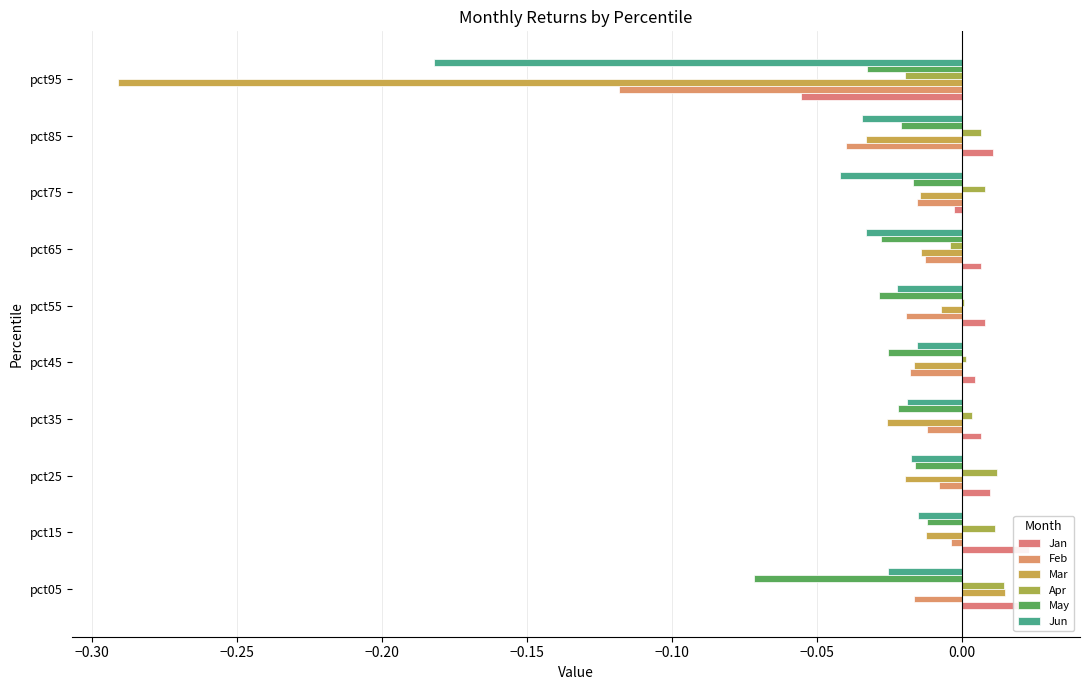

Reading right to left, what are all the values shown in this chart?

Jan: -0.1	0.0	-0.0	0.0	0.0	0.0	0.0	0.0	0.0	0.0
Feb: -0.1	-0.0	-0.0	-0.0	-0.0	-0.0	-0.0	-0.0	-0.0	-0.0
Mar: -0.3	-0.0	-0.0	-0.0	-0.0	-0.0	-0.0	-0.0	-0.0	0.0
Apr: -0.0	0.0	0.0	-0.0	0.0	0.0	0.0	0.0	0.0	0.0
May: -0.0	-0.0	-0.0	-0.0	-0.0	-0.0	-0.0	-0.0	-0.0	-0.1
Jun: -0.2	-0.0	-0.0	-0.0	-0.0	-0.0	-0.0	-0.0	-0.0	-0.0